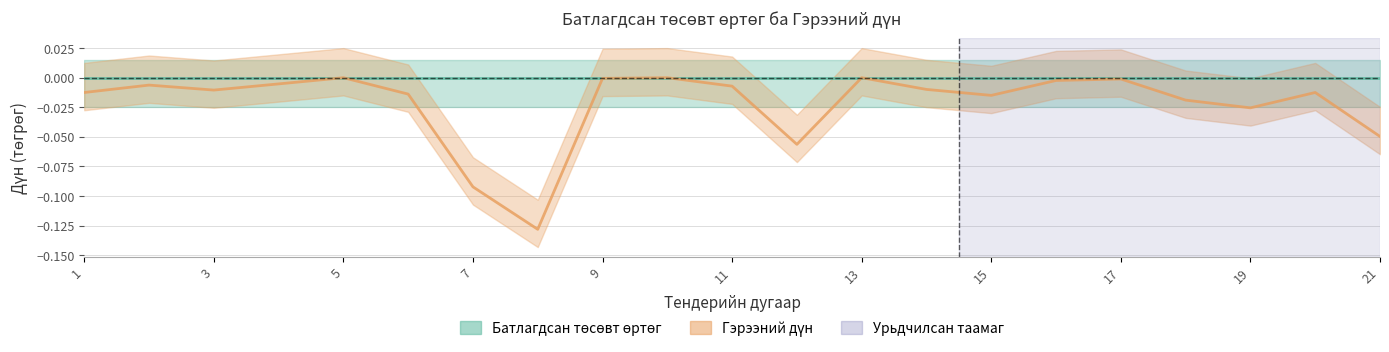

The value of Гэрээний дүн at 15 is -0.0. True or false?

True